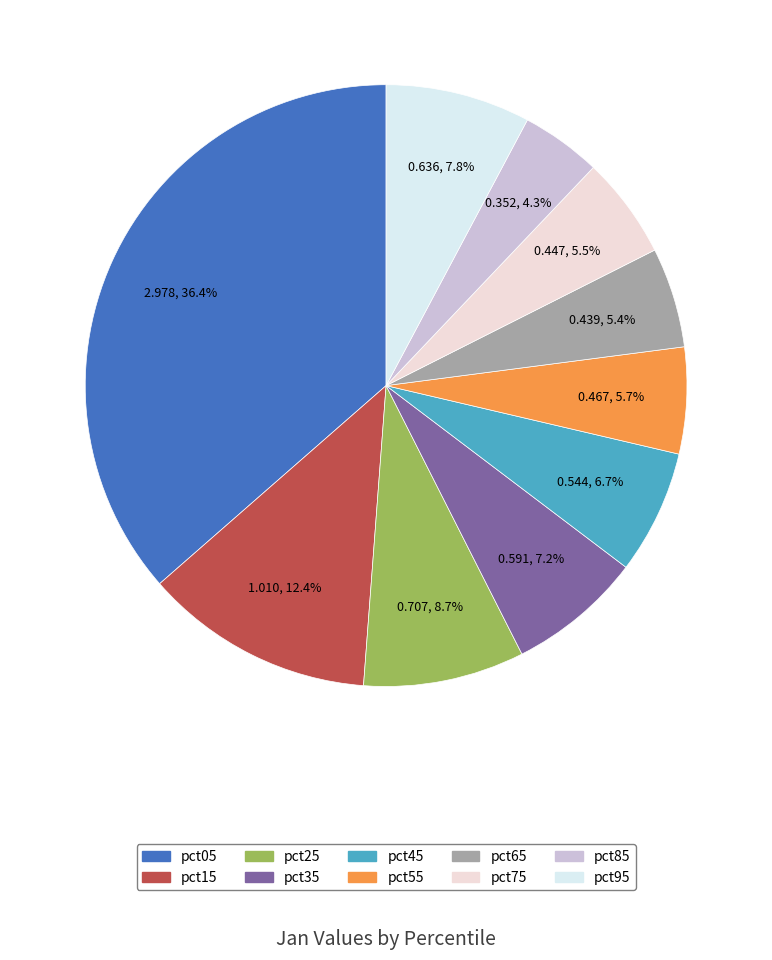

Which has a higher value, pct95 or pct35?

pct95